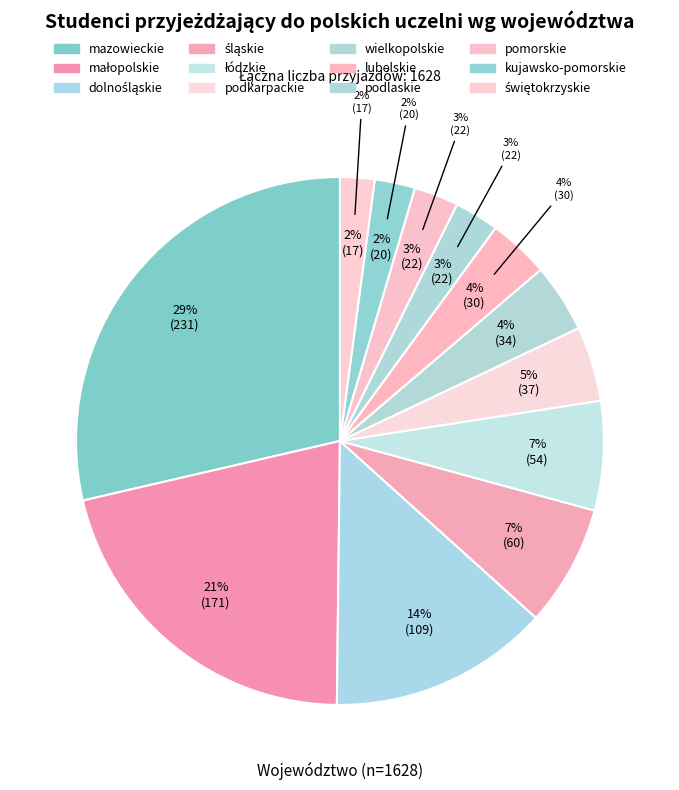

To the nearest percent, what portion does śląskie represent?

7%